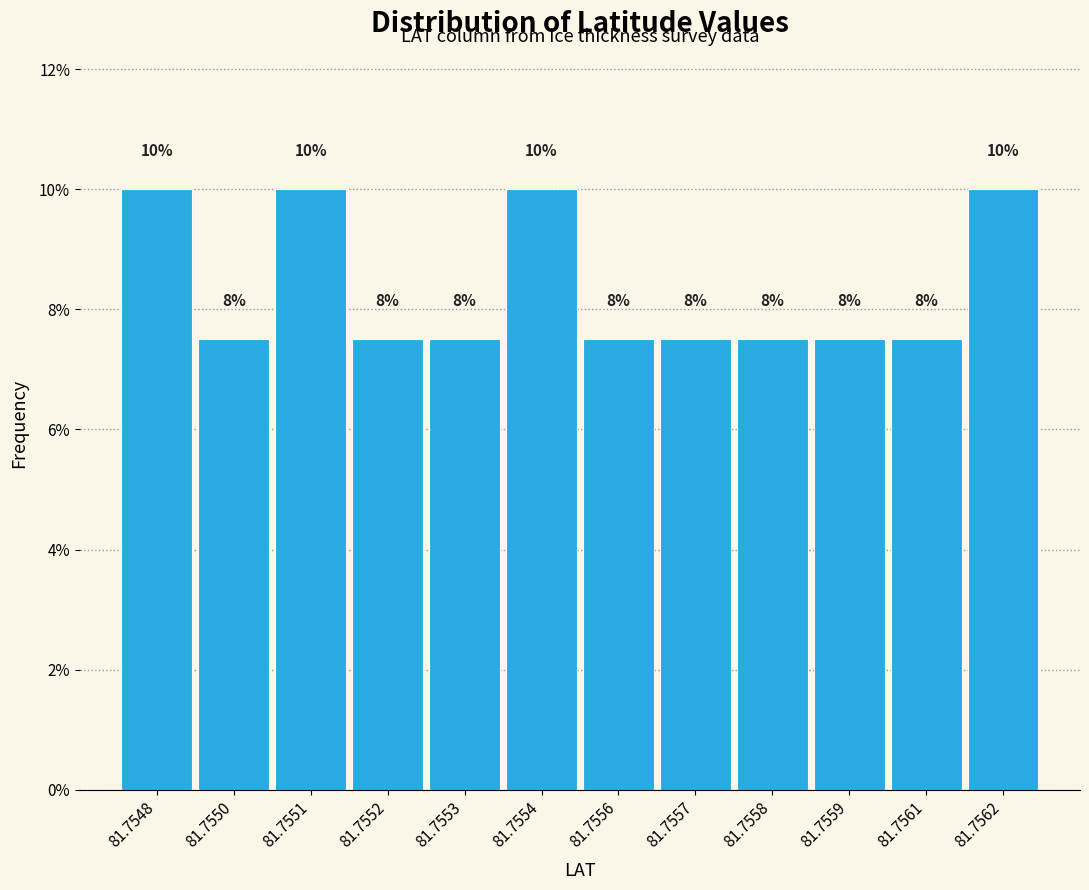

Does the chart contain any negative values?

No